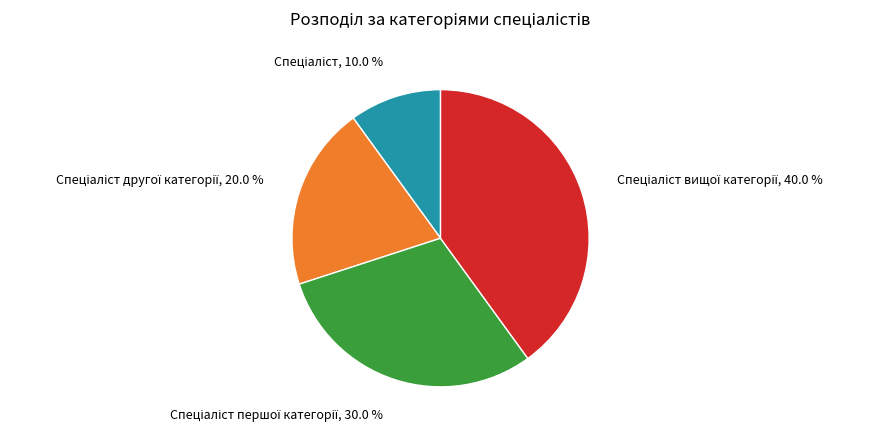

Is there any slice that represents more than half of the pie?

No